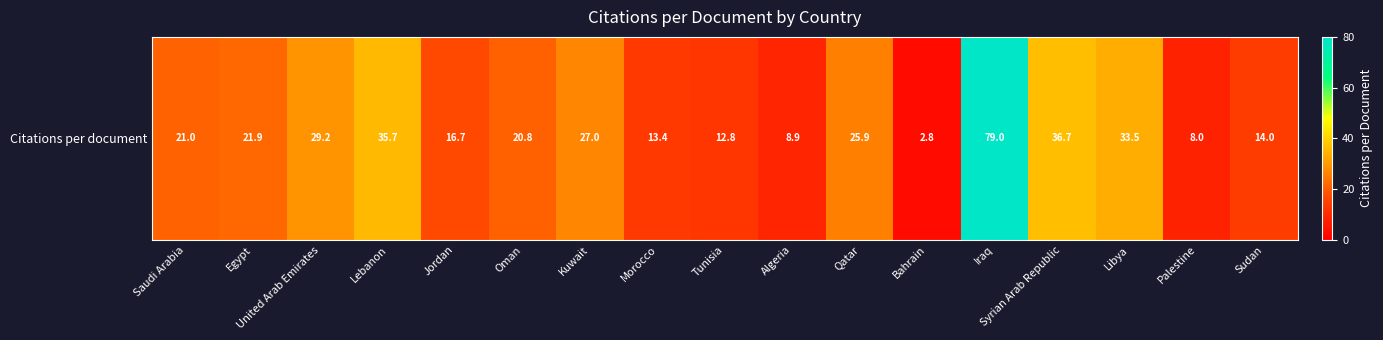

At which category does the chart reach its minimum across all series?

Bahrain